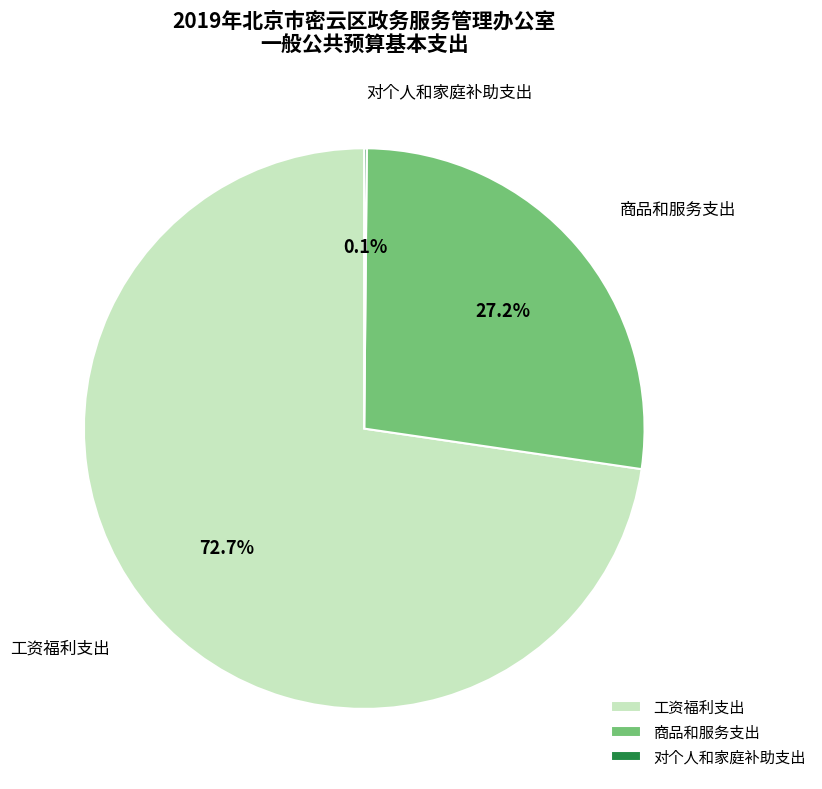

Approximately how many times larger is the value at 商品和服务支出 compared to 工资福利支出?

0.4